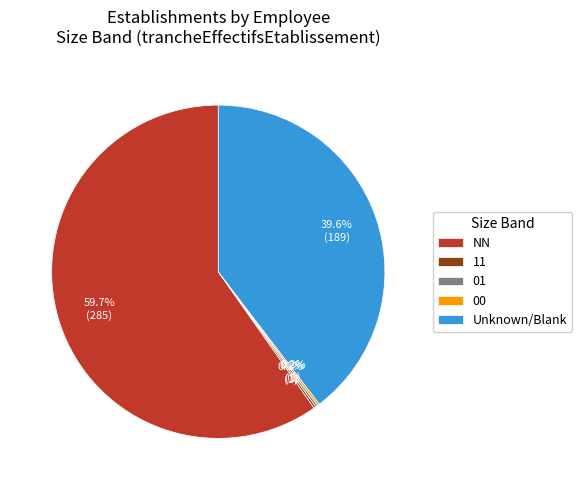

Which slice is the largest?

NN